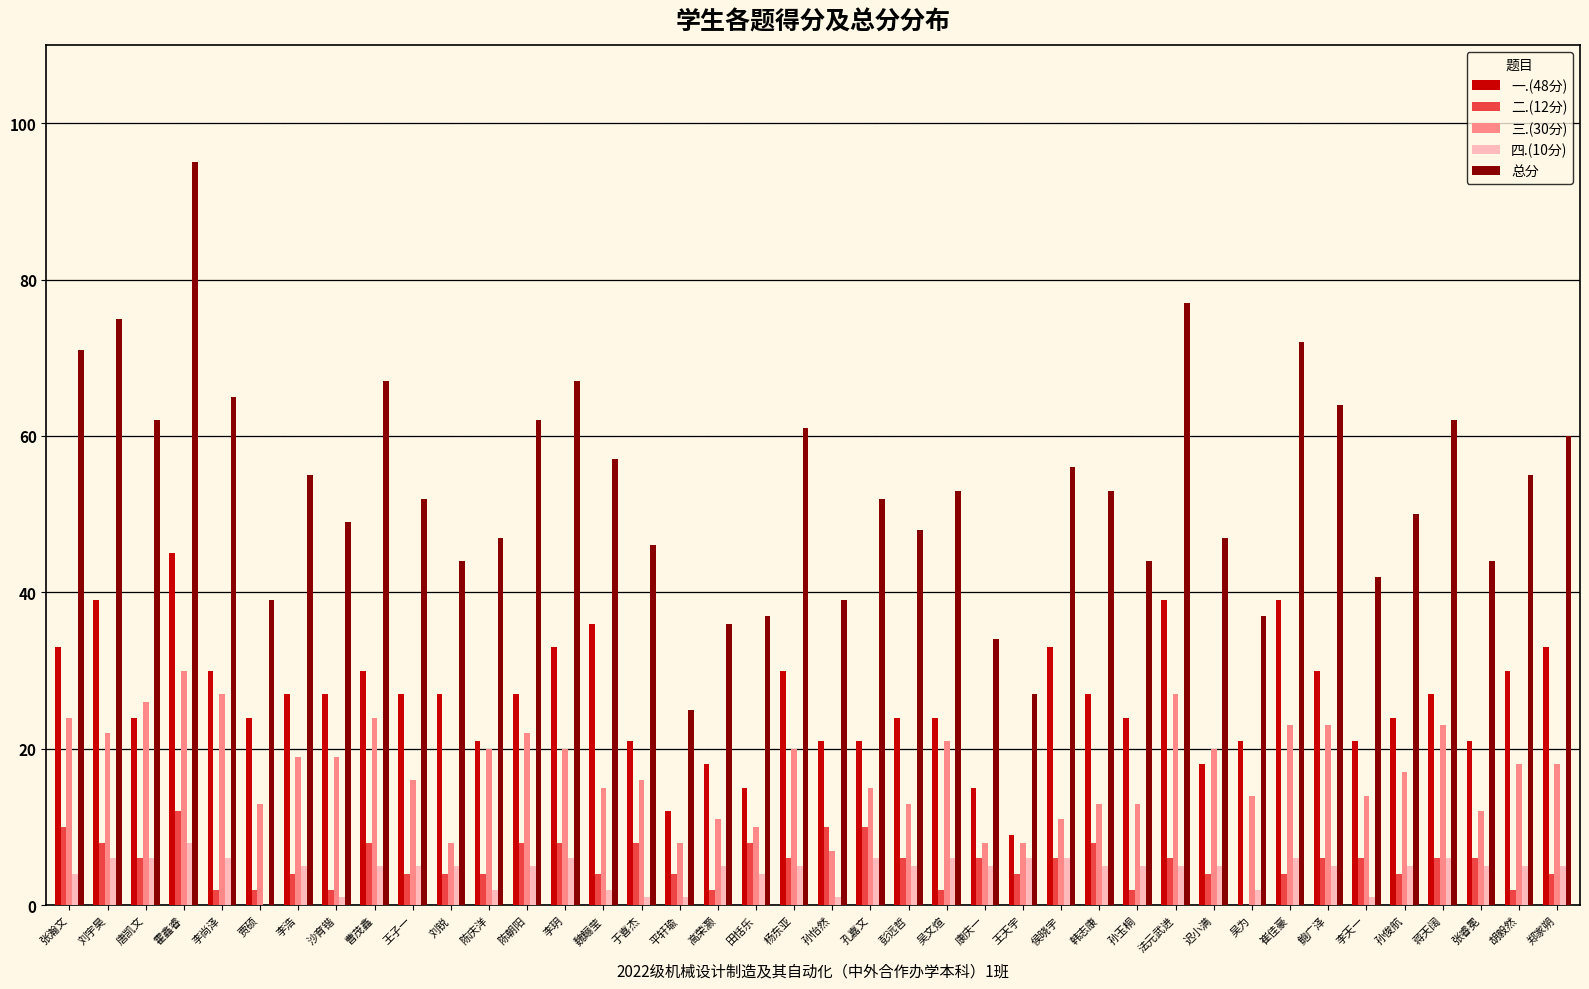

At which category is the sum across all series the highest?

霍鑫睿